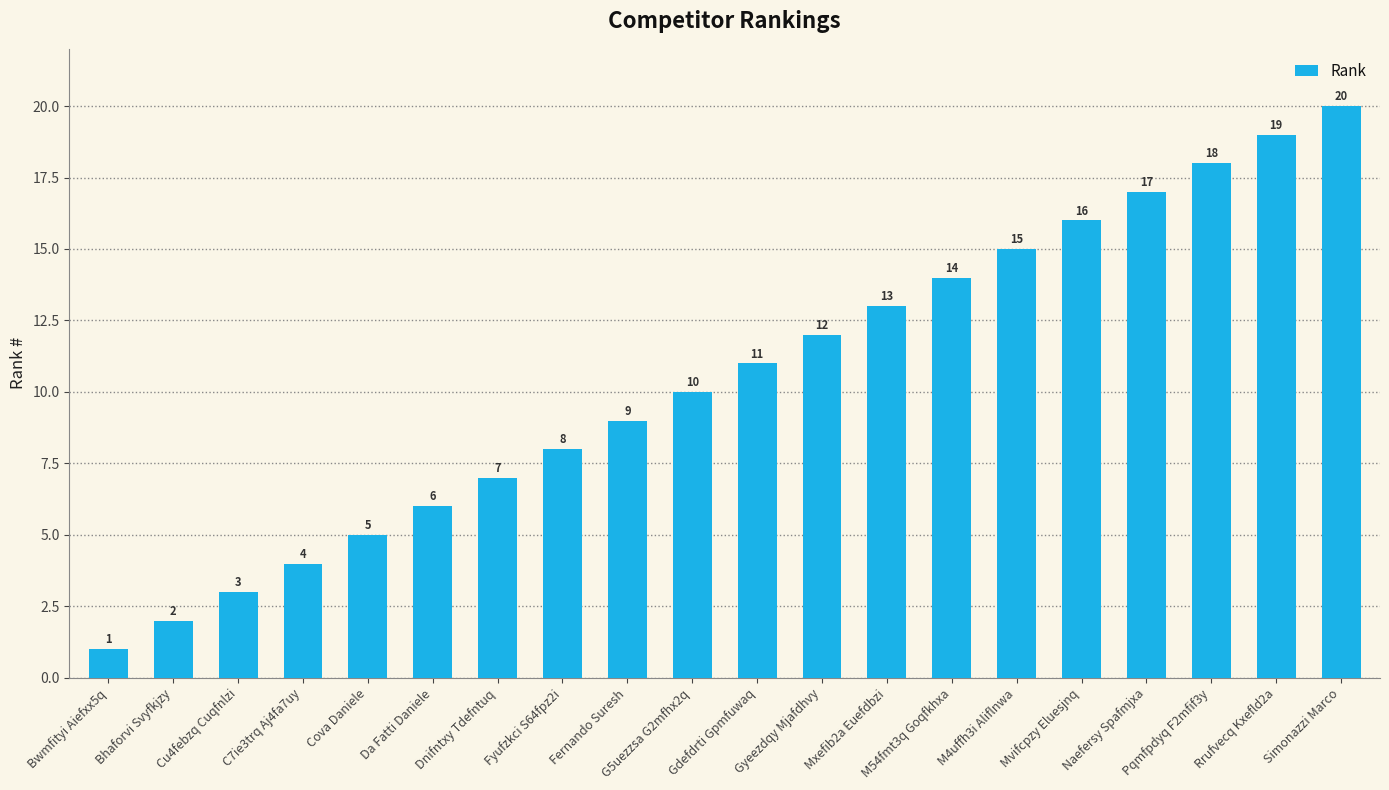

What is the sum of the values at Cu4febzq Cuqfnlzi and Bhaforvi Svyfkjzy?

5